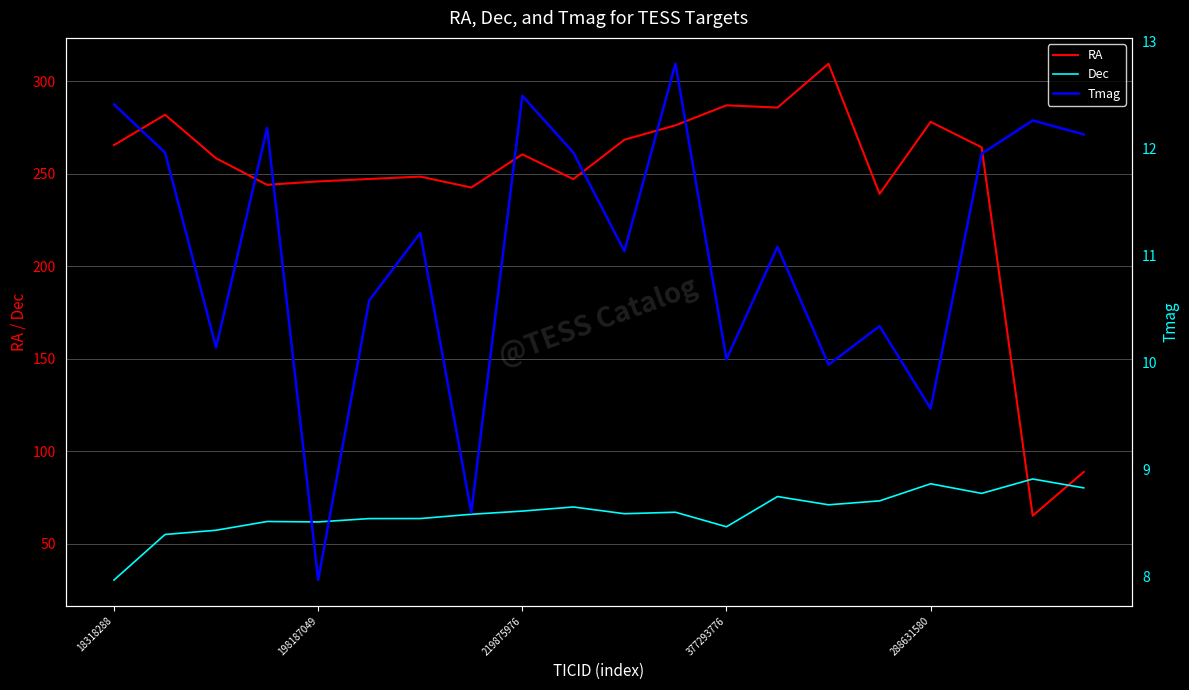

At how many categories does at least one series exceed 79?

20